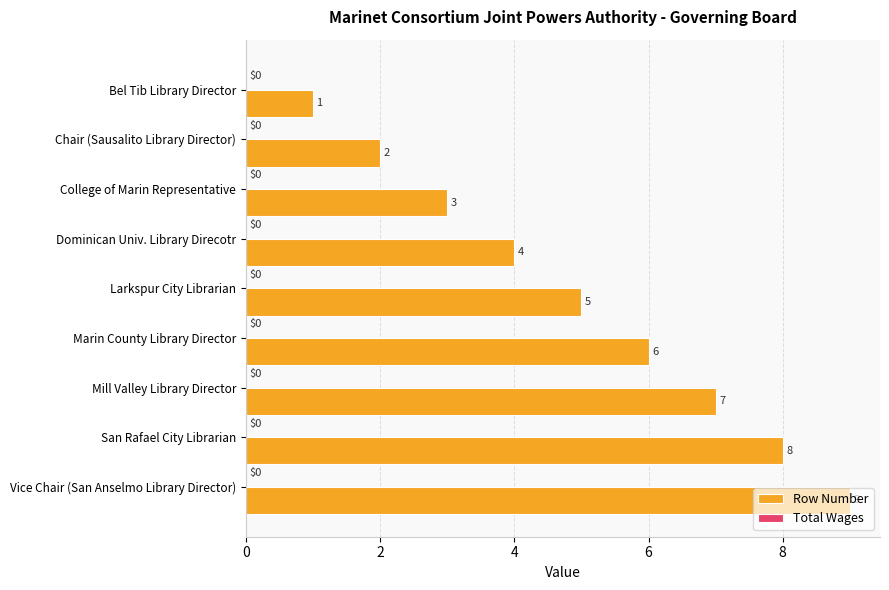

Are the bars horizontal?

Yes